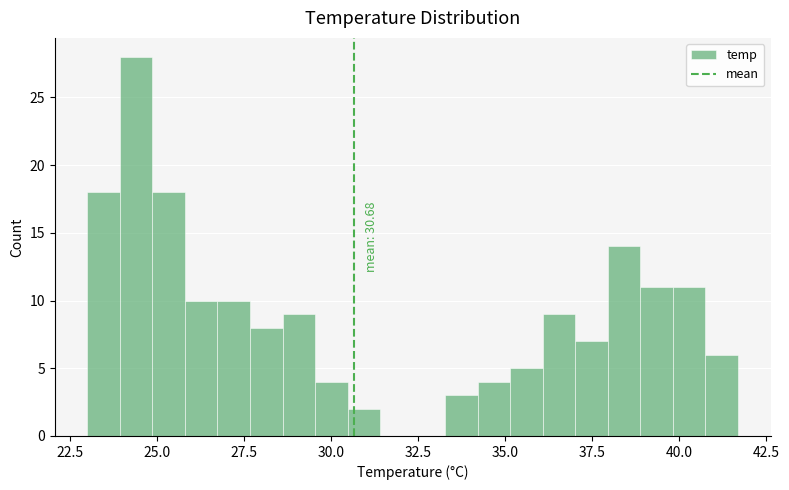

Read against the x-axis, roughly where is the centre of the tallest bar?

24.5